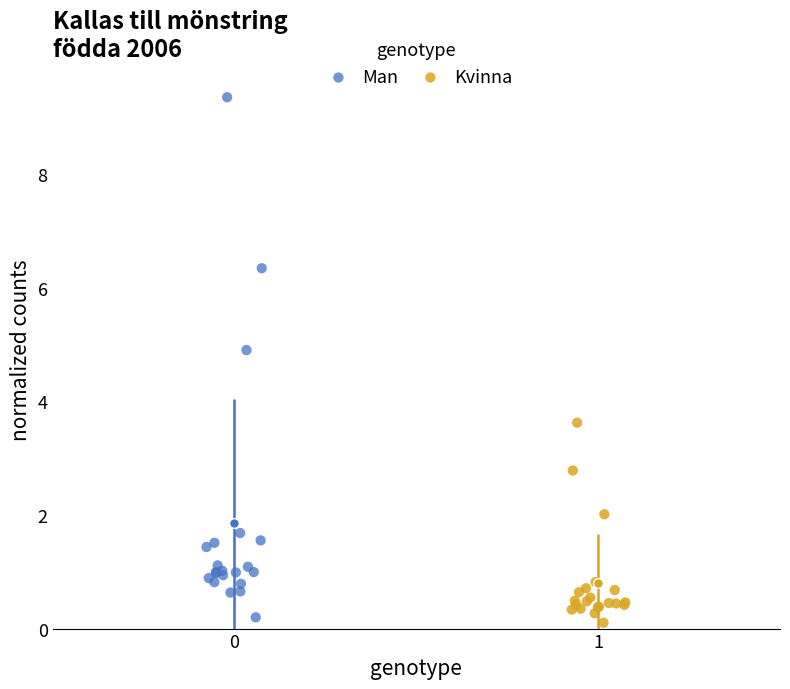

Which series has the largest Y range (max minus min)?

Man